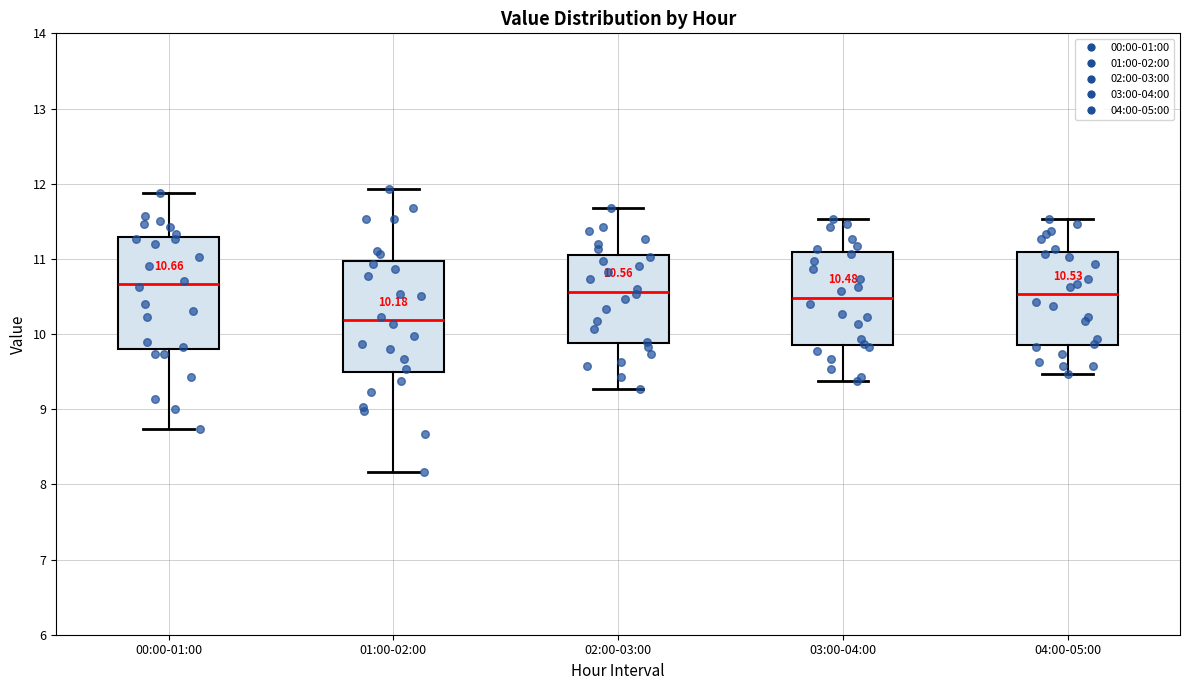

Which box's median line is the lowest?

01:00-02:00